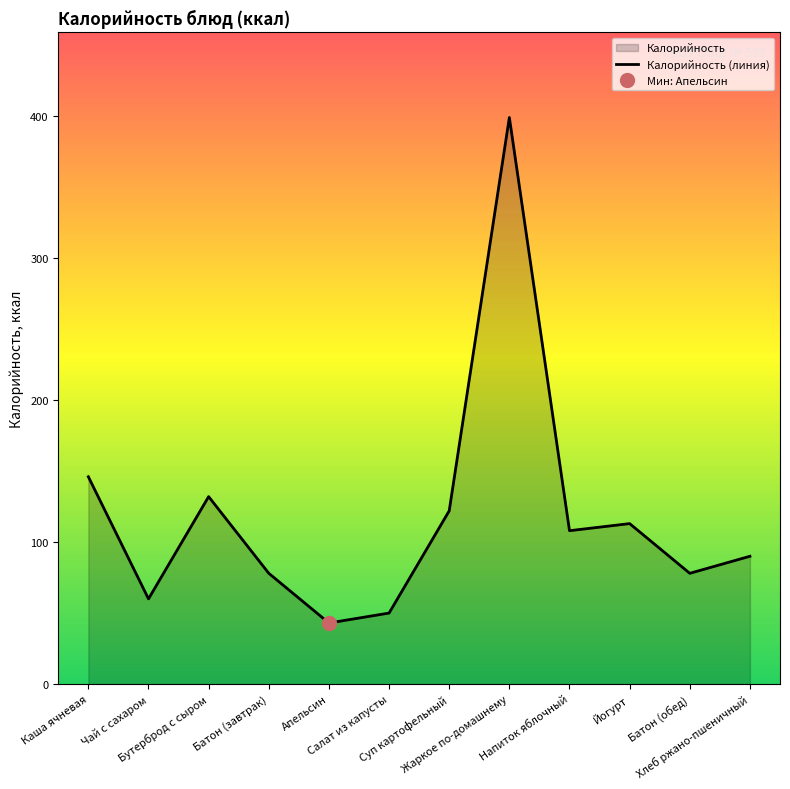

True or false: the data has more than 2 interior local peaks.

True